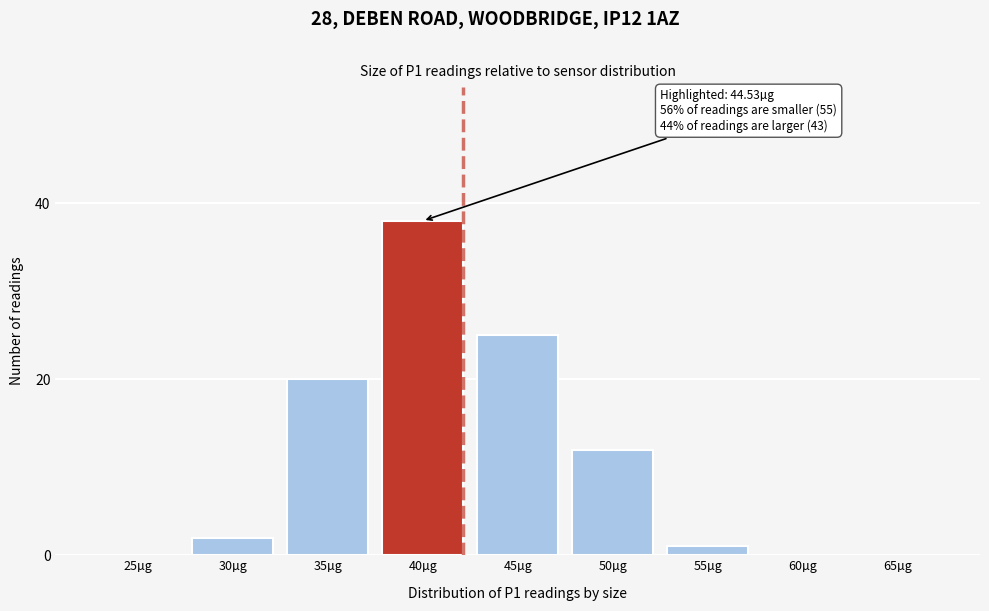

Reading right to left, what are all the values shown in this chart?

65µg=0	60µg=0	55µg=1	50µg=12	45µg=25	40µg=38	35µg=20	30µg=2	25µg=0